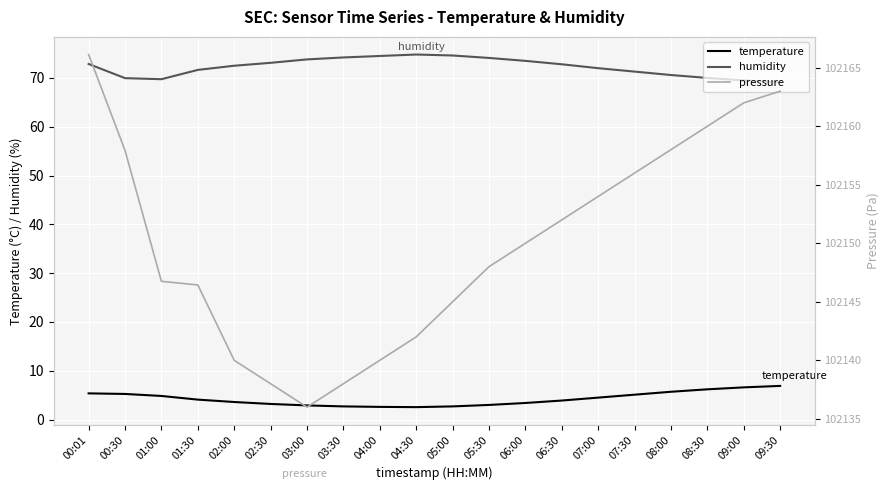

The value of temperature at 05:30 is 1.2. True or false?

False